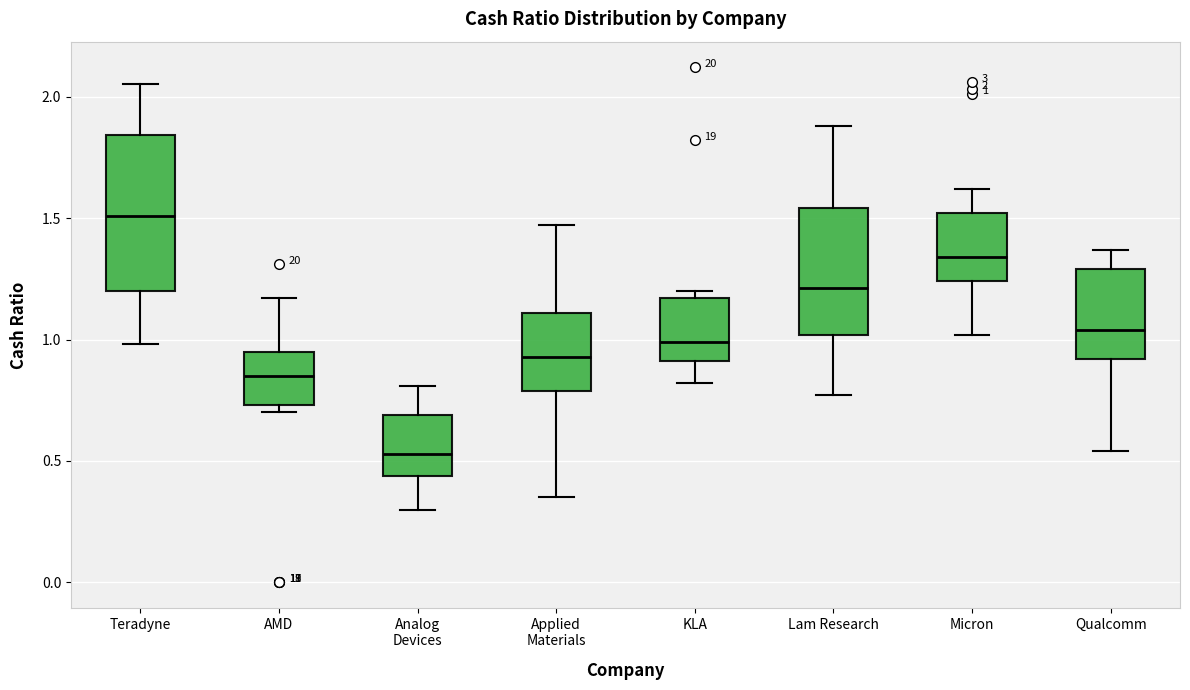

Comparing the boxes themselves (not the whiskers), which one is the tallest?

Teradyne